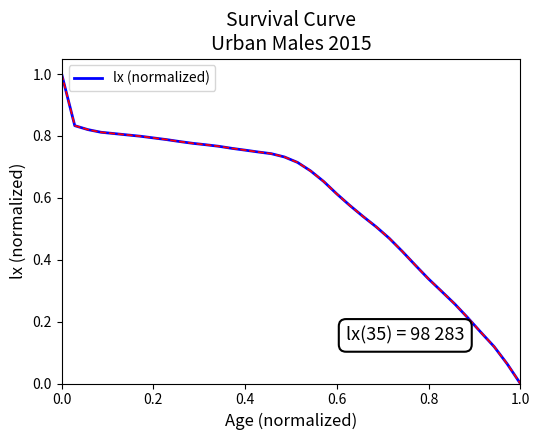

What is the difference between the maximum and minimum values?

1.0